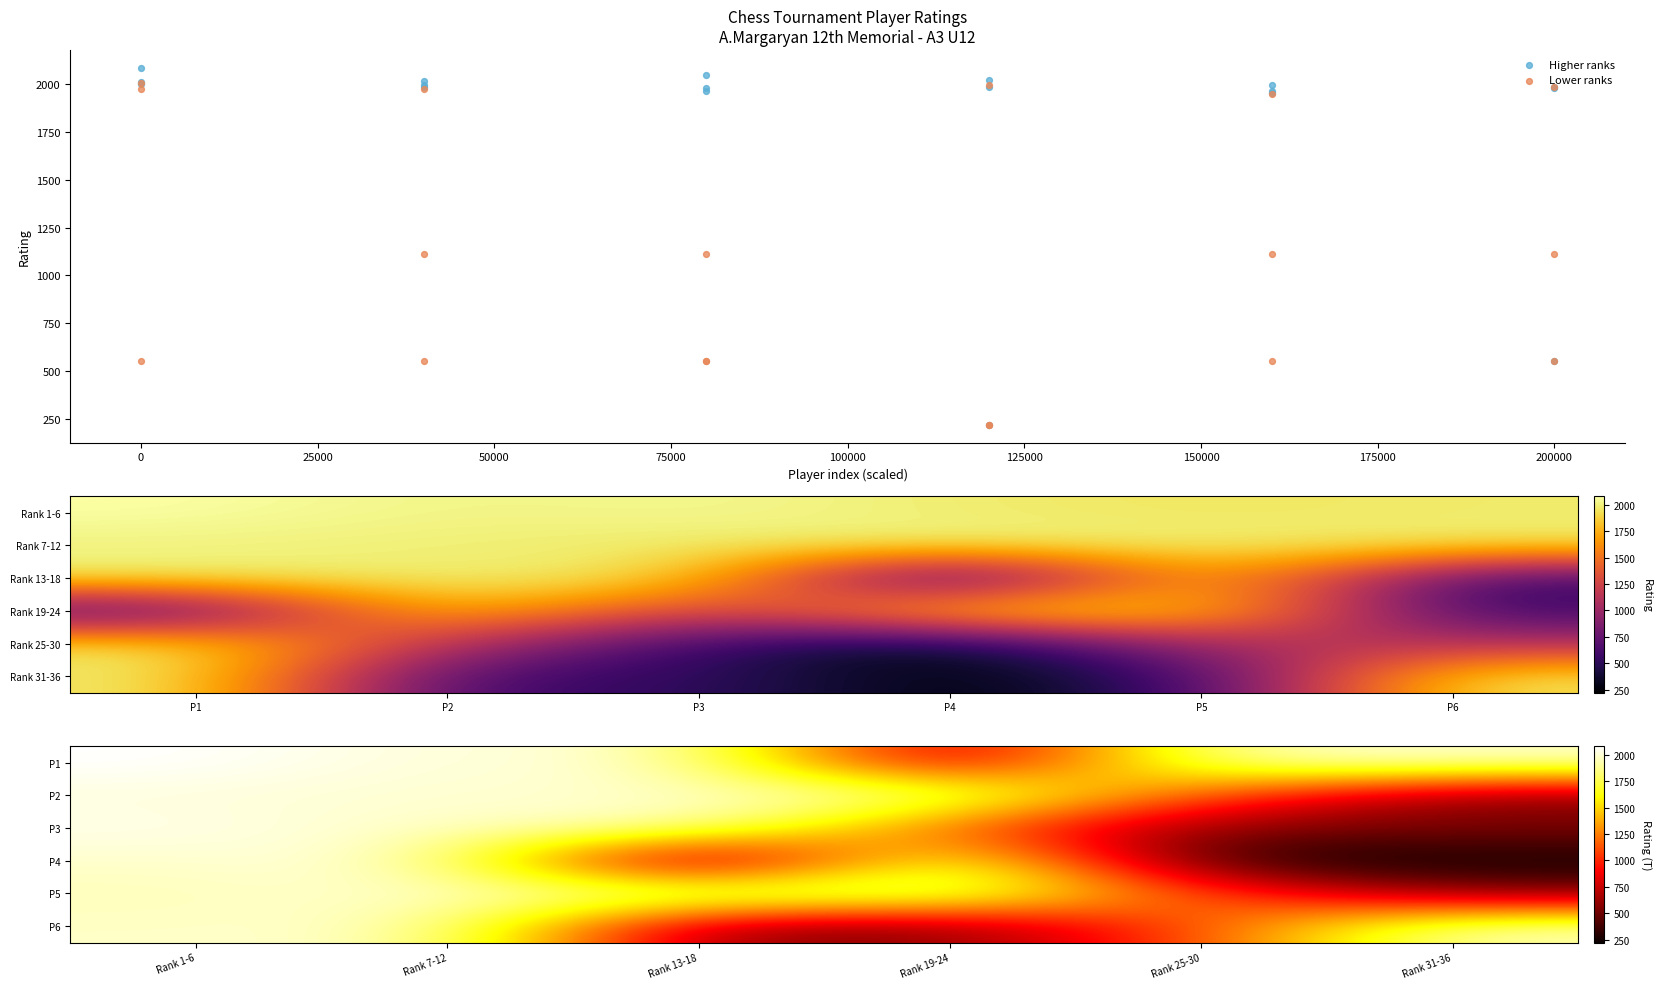

How many categories are shown in the chart?

6